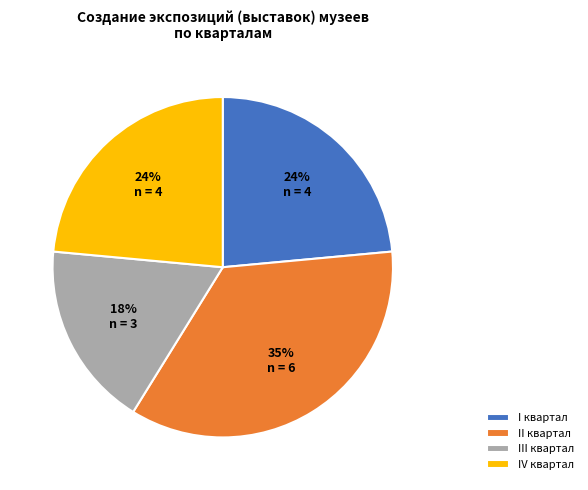

Does II квартал represent more than half of the total?

No